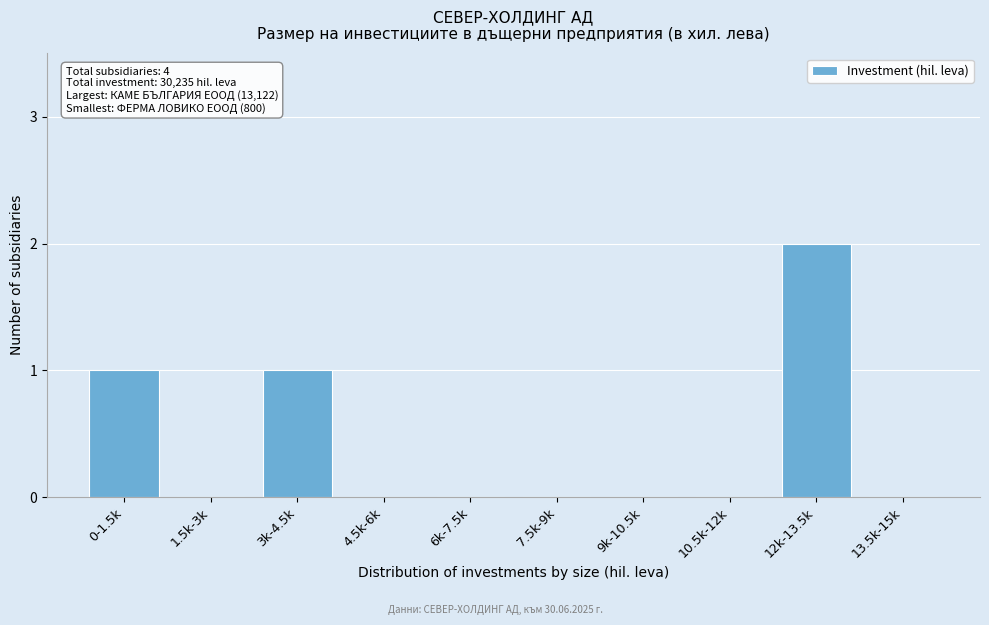

Reading left to right, list all the values displayed in this chart.

0-1.5k=1	1.5k-3k=0	3k-4.5k=1	4.5k-6k=0	6k-7.5k=0	7.5k-9k=0	9k-10.5k=0	10.5k-12k=0	12k-13.5k=2	13.5k-15k=0